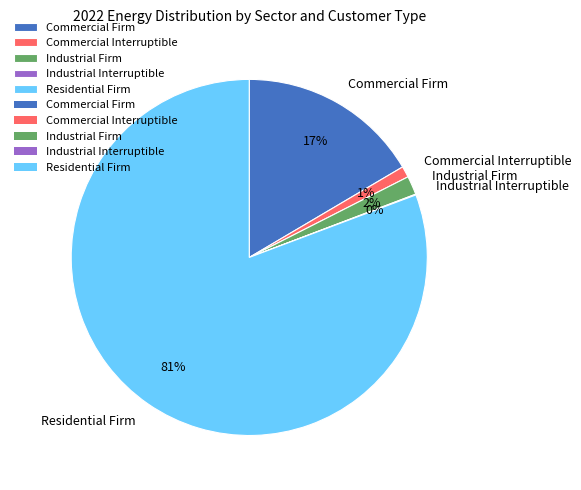

Is the sum of Commercial Interruptible and Industrial Firm greater than half?

No